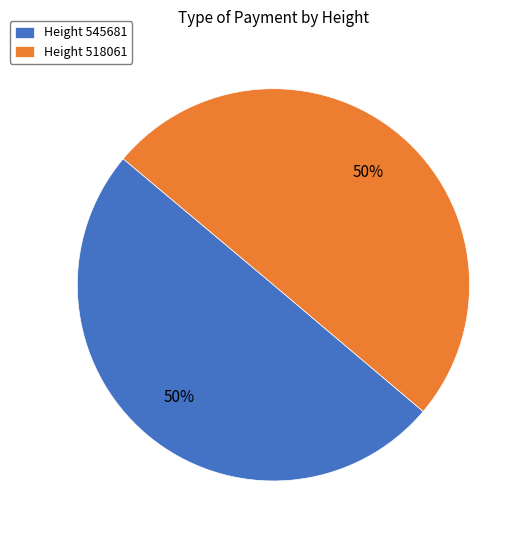

Approximately how many times larger is the value at Height 545681 compared to Height 518061?

1.0